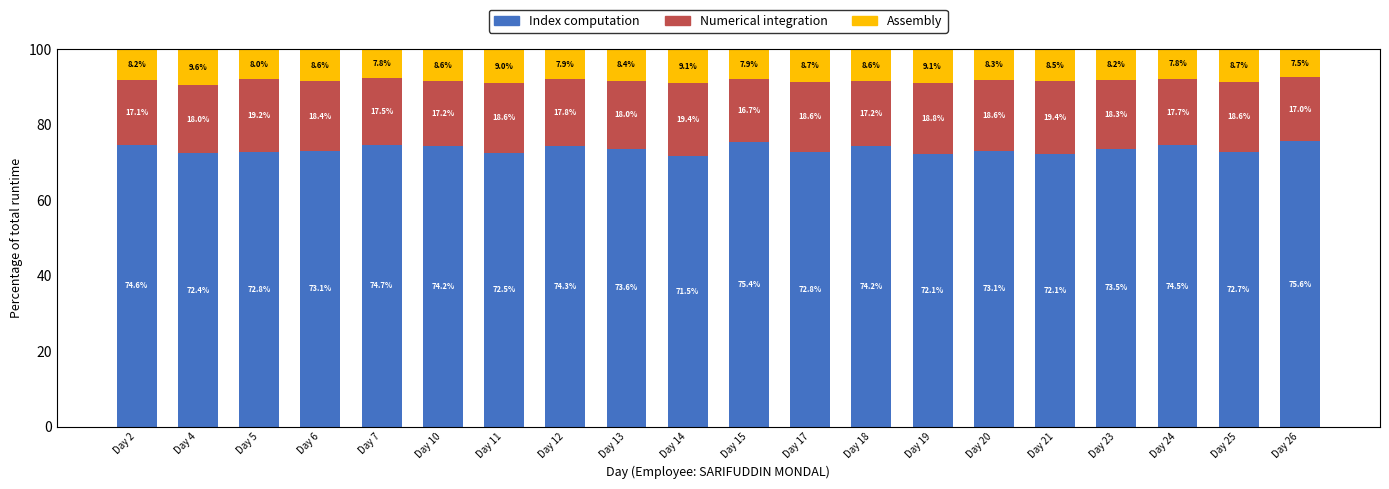

What is the minimum value for Index computation?

71.5